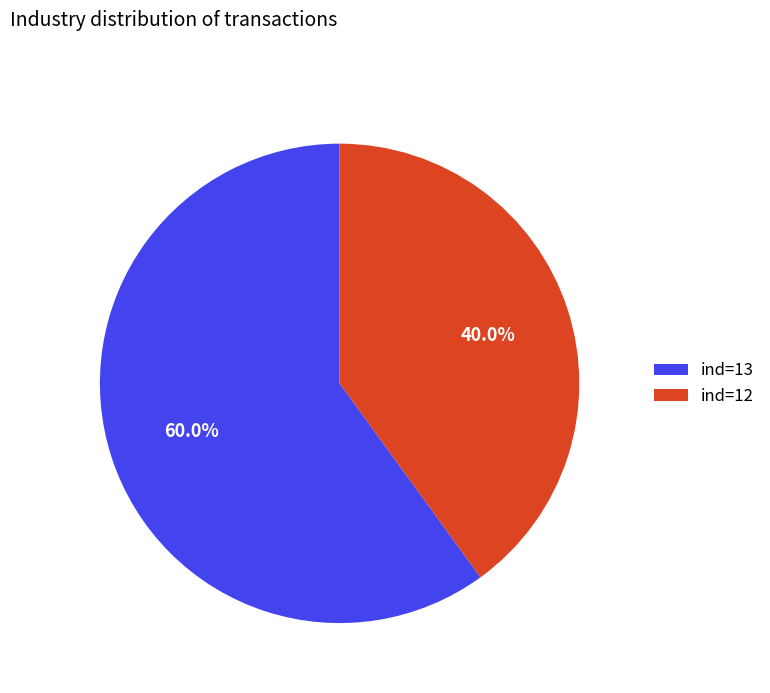

To the nearest percent, what is the average slice percentage?

50%